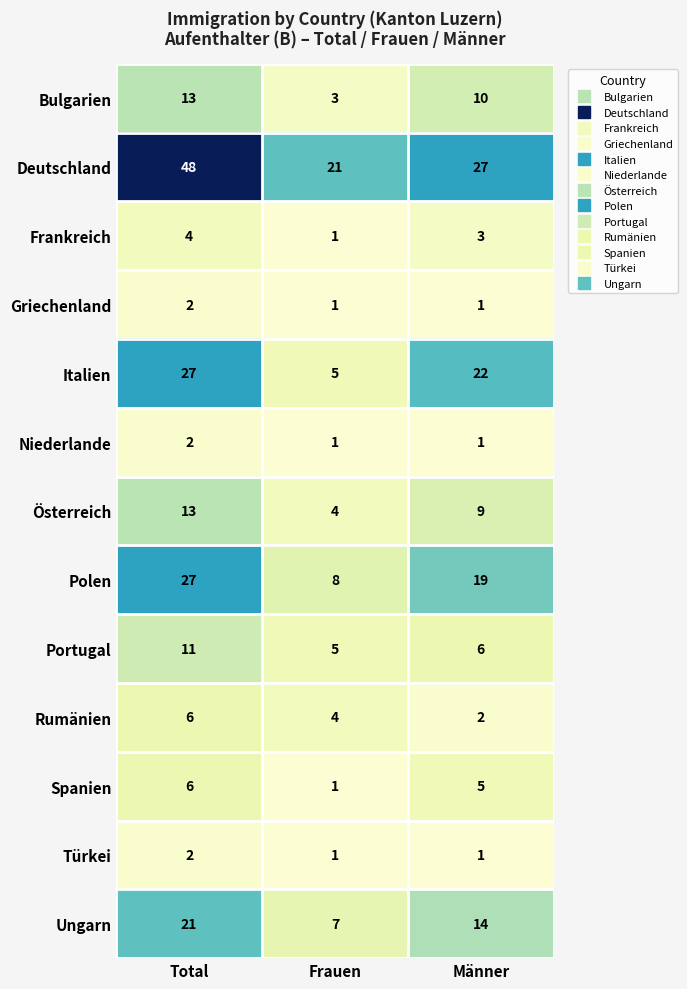

What is the spread (max minus min) of values at Total?

46